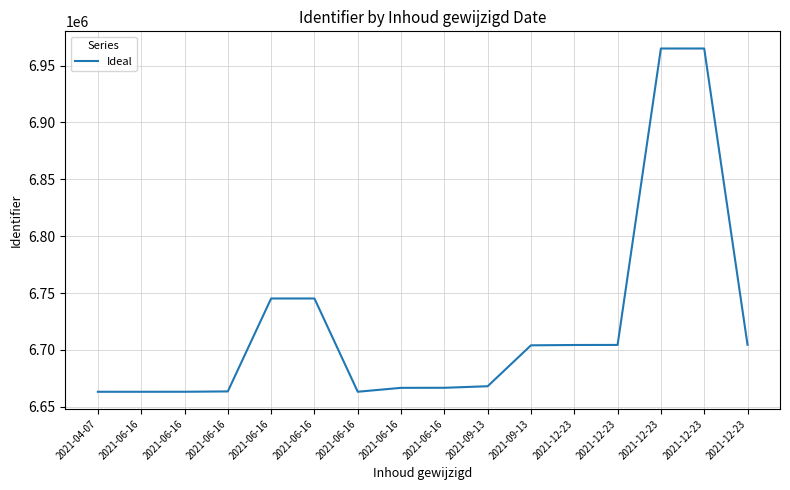

Reading left to right, what are all the values shown in this chart?

6663227	6663229	6663250	6663543	6745245	6745244	6663251	6666691	6666735	6668101	6704077	6704357	6704421	6965018	6965033	6704551